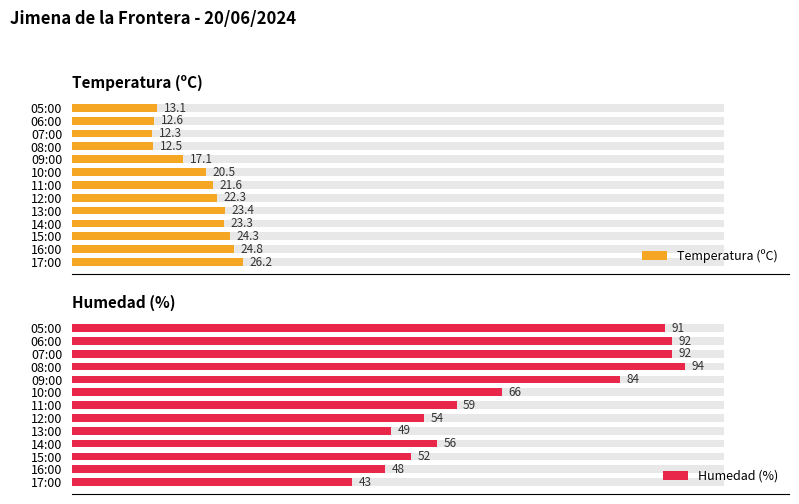

The value of Humedad (%) at 11:00 is 106.0. True or false?

False